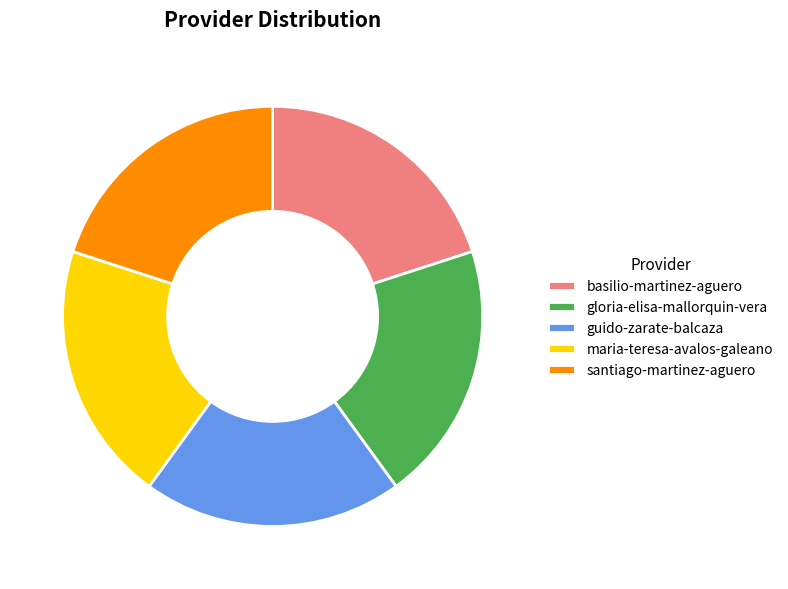

Is there any slice that represents more than half of the pie?

No